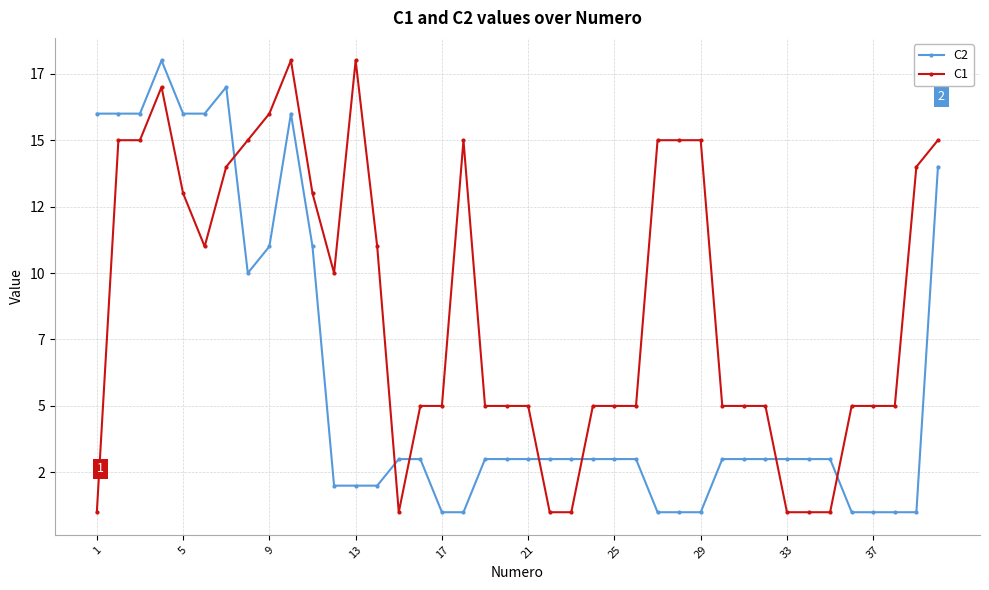

What are all the series names shown in the legend?

C2, C1